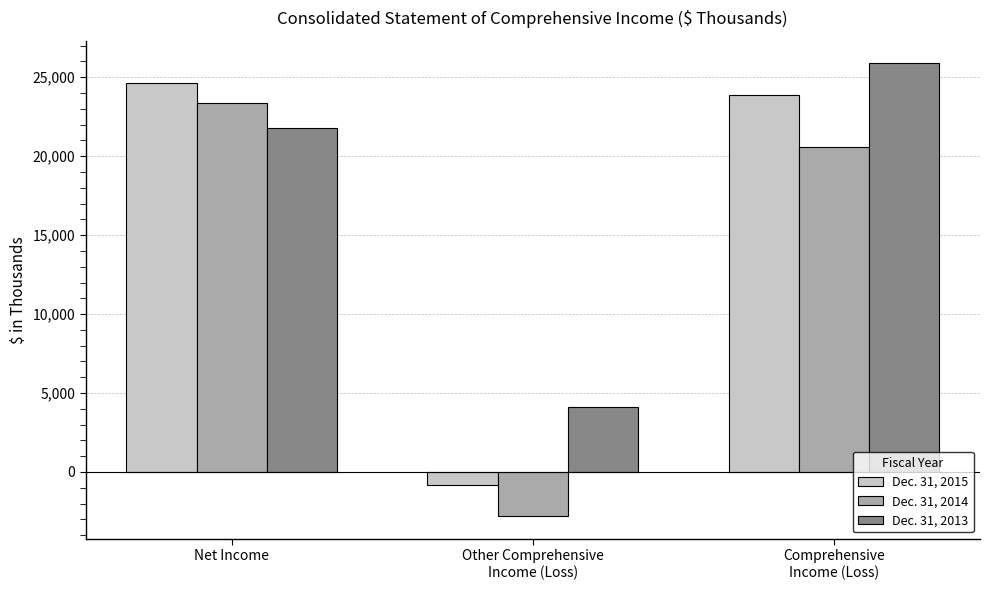

Reading right to left, list all the values displayed in this chart.

Dec. 31, 2015: Comprehensive
Income (Loss)=23856	Other Comprehensive
Income (Loss)=-806	Net Income=24662
Dec. 31, 2014: Comprehensive
Income (Loss)=20567	Other Comprehensive
Income (Loss)=-2793	Net Income=23360
Dec. 31, 2013: Comprehensive
Income (Loss)=25884	Other Comprehensive
Income (Loss)=4089	Net Income=21795